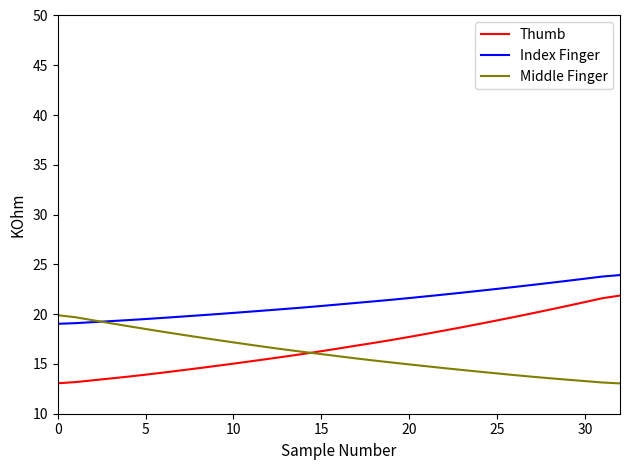

List the series in order of their peak value, lowest first.

Middle Finger, Thumb, Index Finger